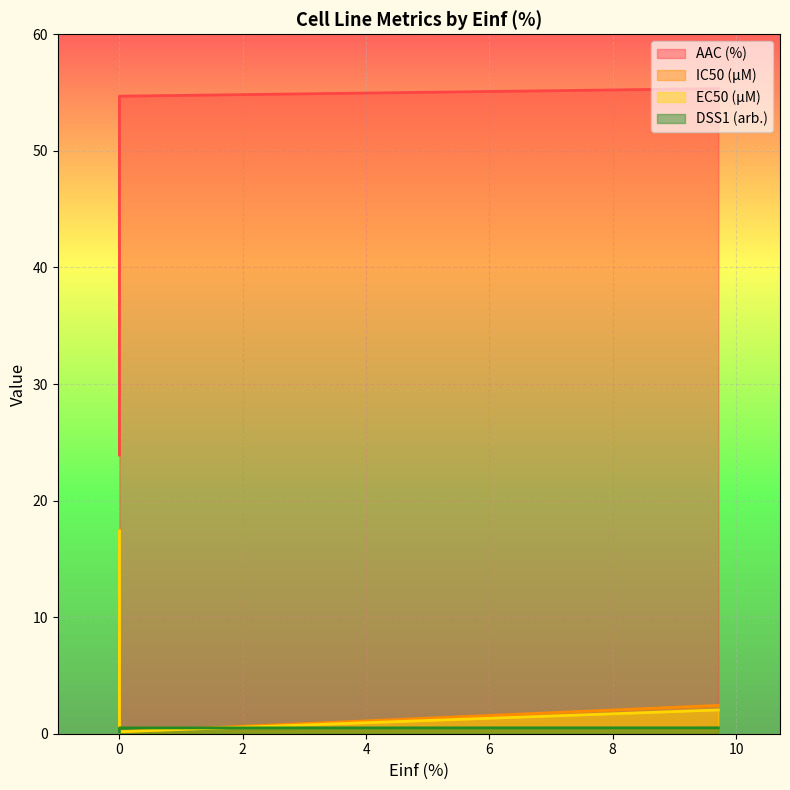

What is the difference between the IC50 (µM) values at 9.713 and 0.0?

15.0